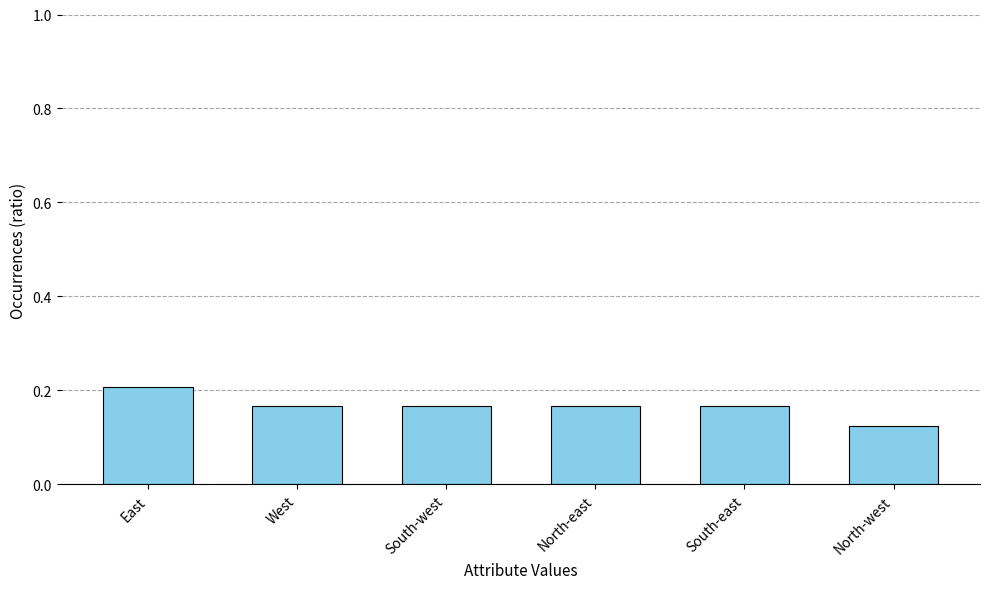

Does the chart contain any negative values?

No